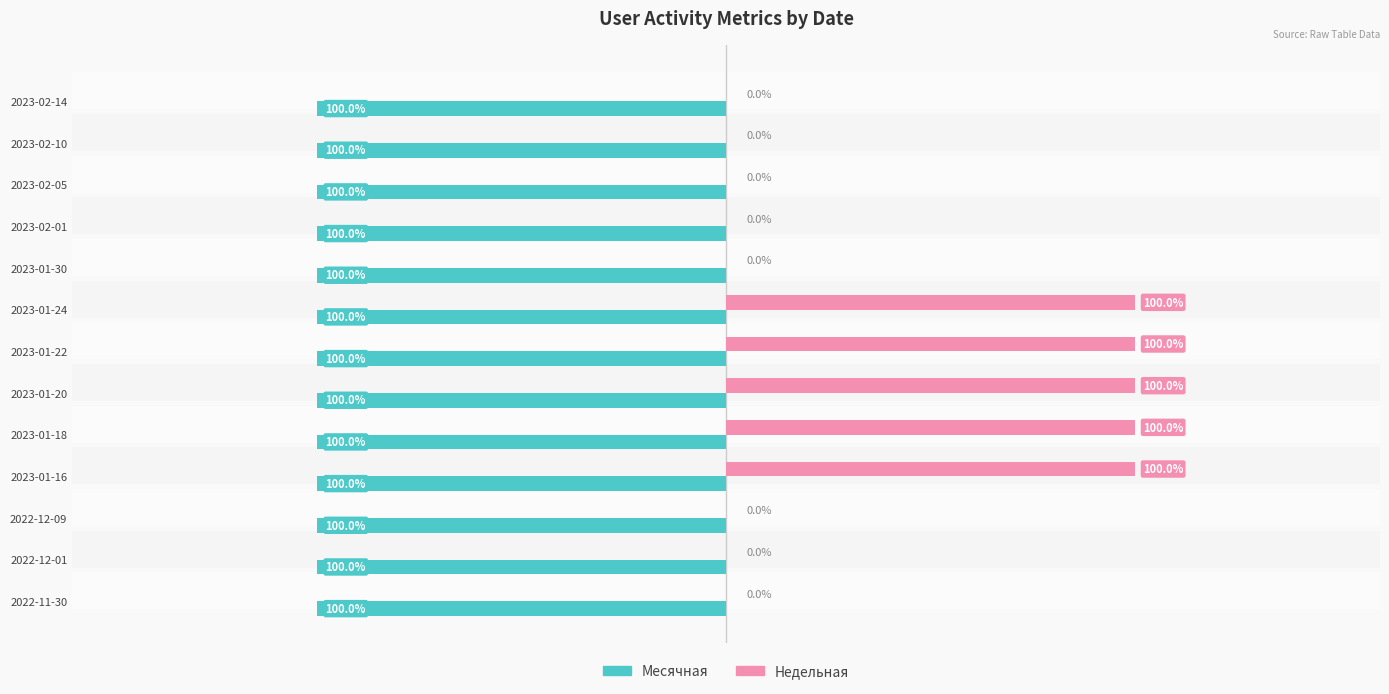

What are all the series names shown in the legend?

Месячная, Недельная